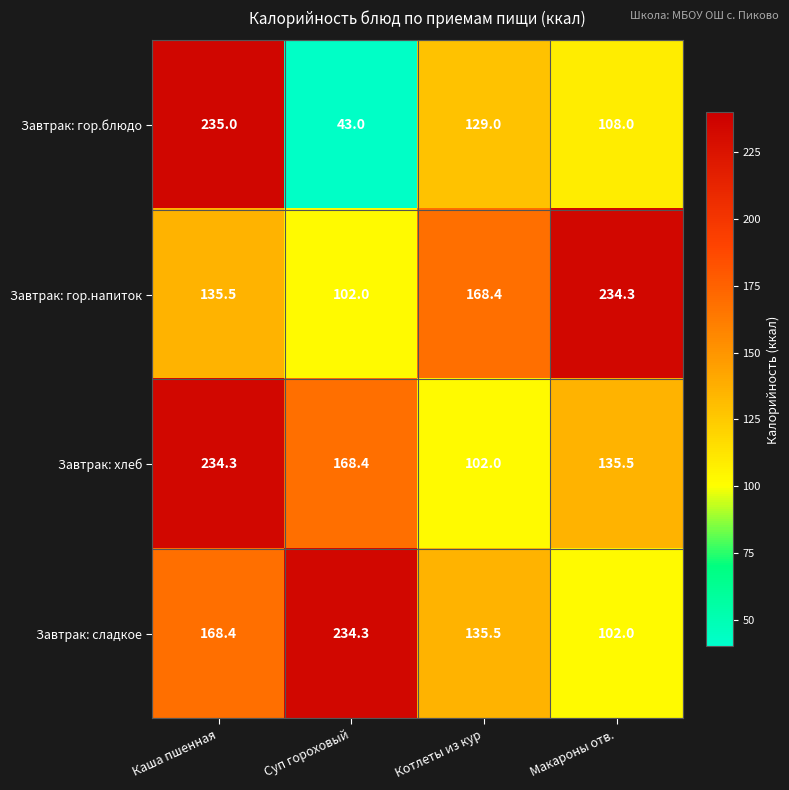

What is the difference between the maximum and minimum values in the Завтрак: гор.напиток series?

132.3